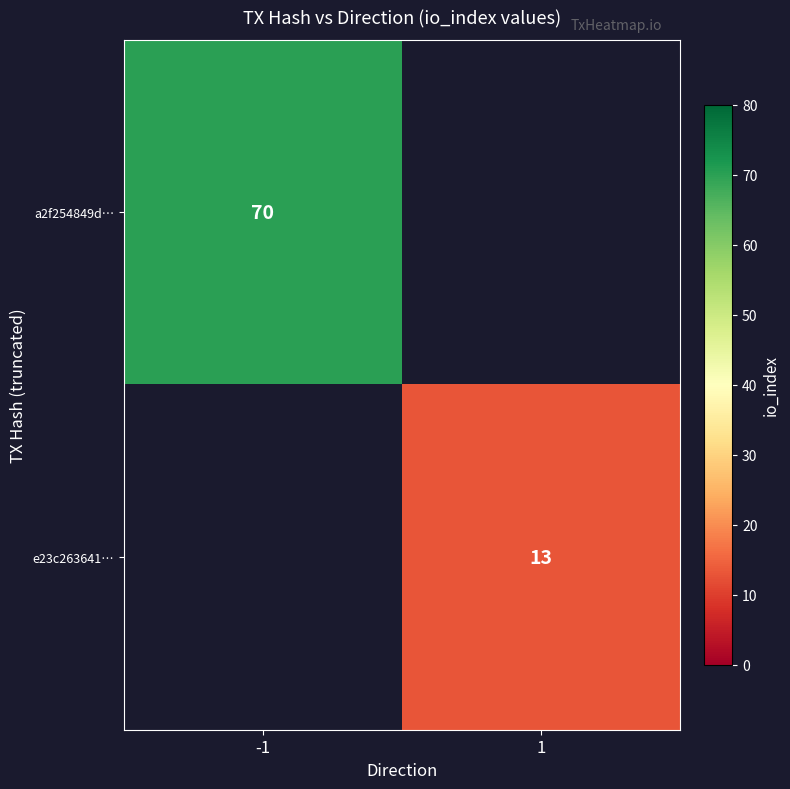

Between 1 and -1, which is larger?

-1